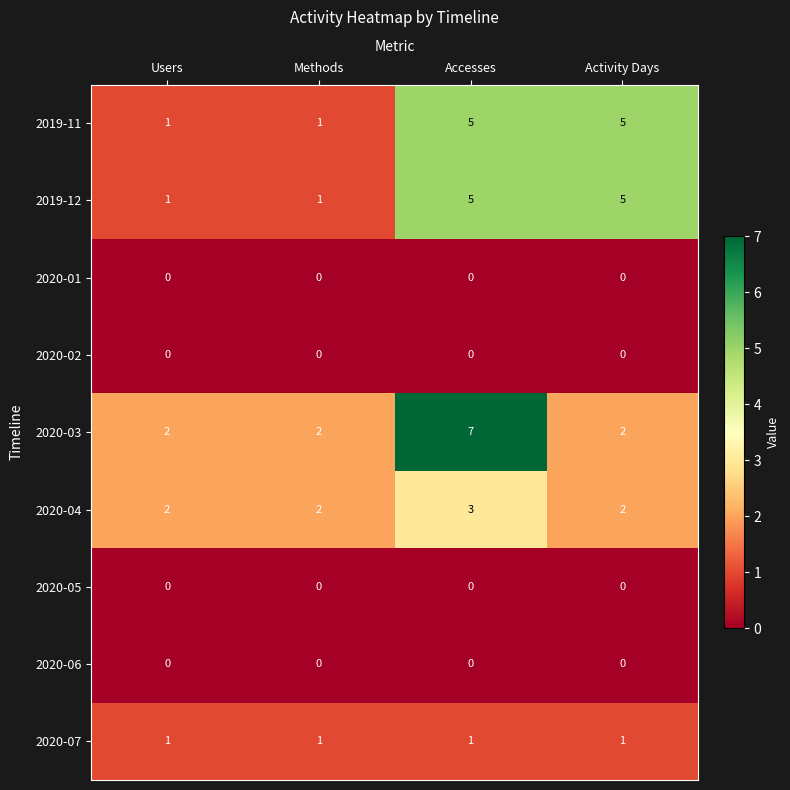

How many data points does each series have?

4